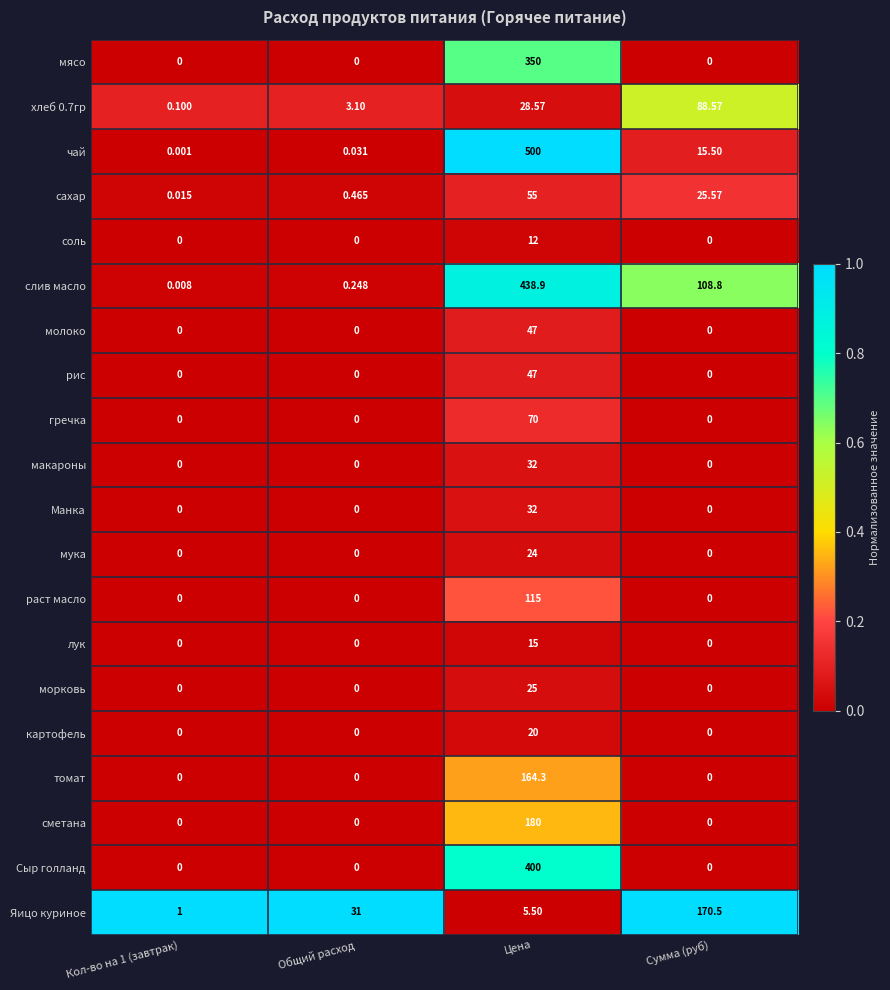

Between Кол-во на 1 (завтрак) and Общий расход, which series saw the biggest shift?

Яицо куриное